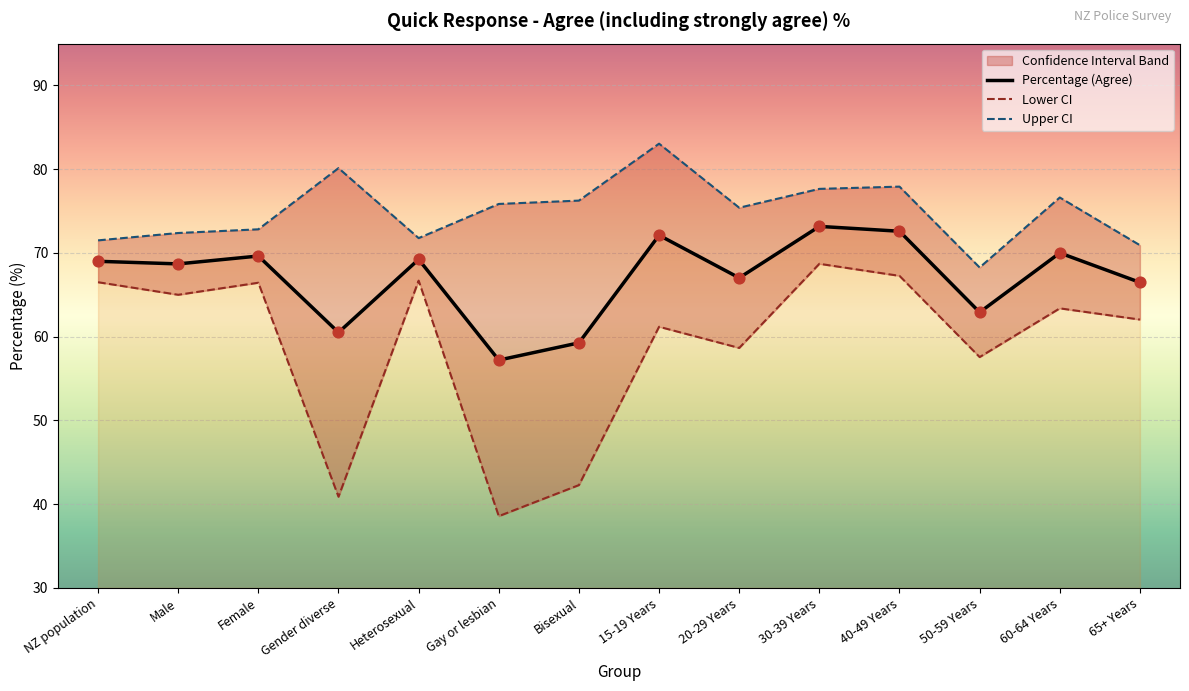

Which series has the largest Y range (max minus min)?

Lower CI